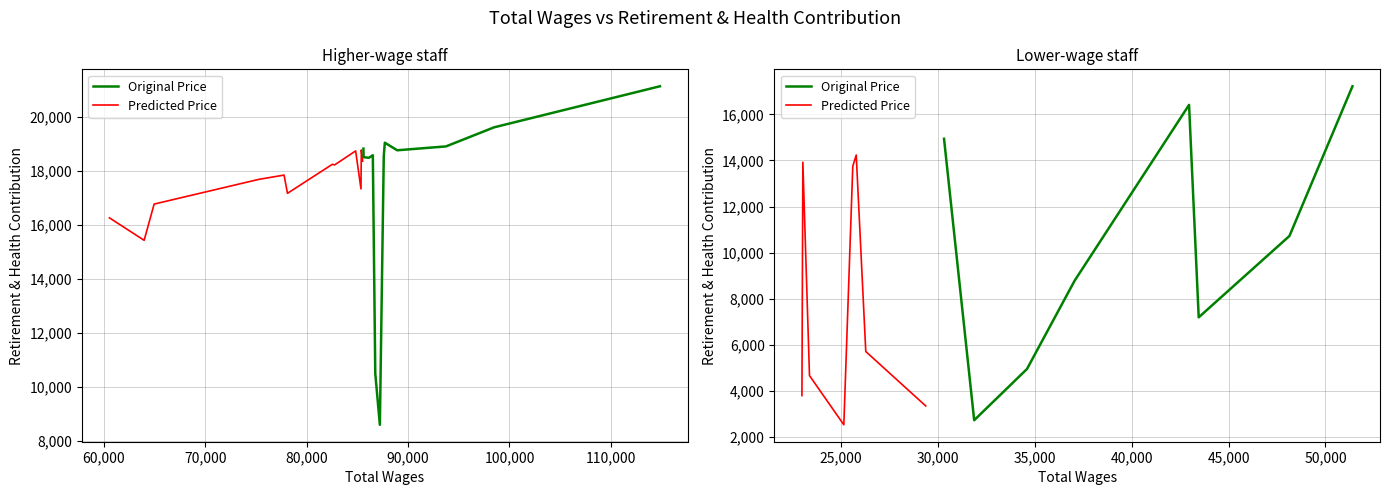

List the series in order of their peak value, highest first.

Original Price, Predicted Price